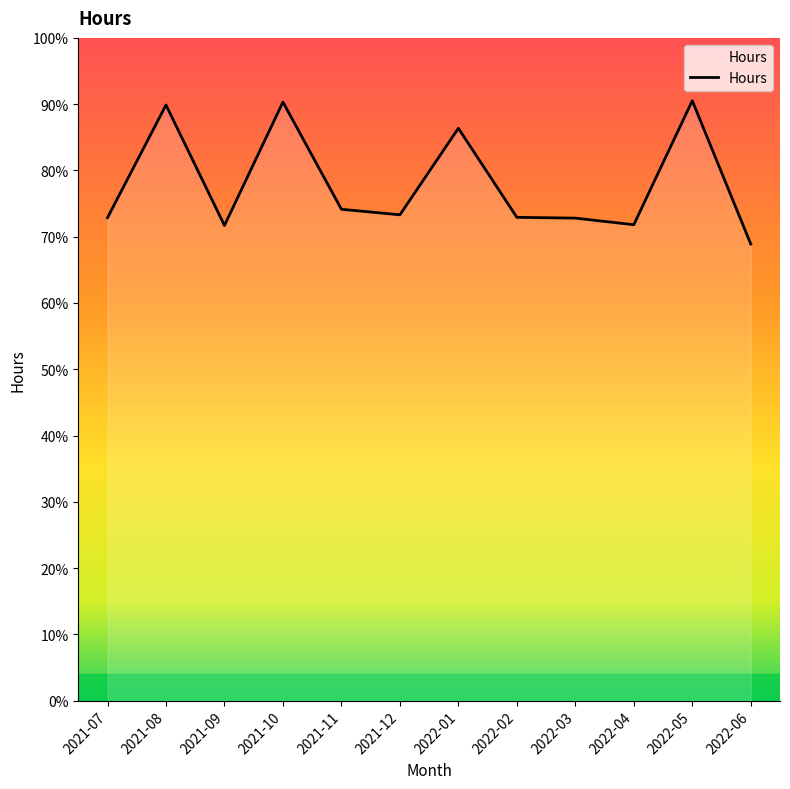

Does the chart have visible grid lines?

No